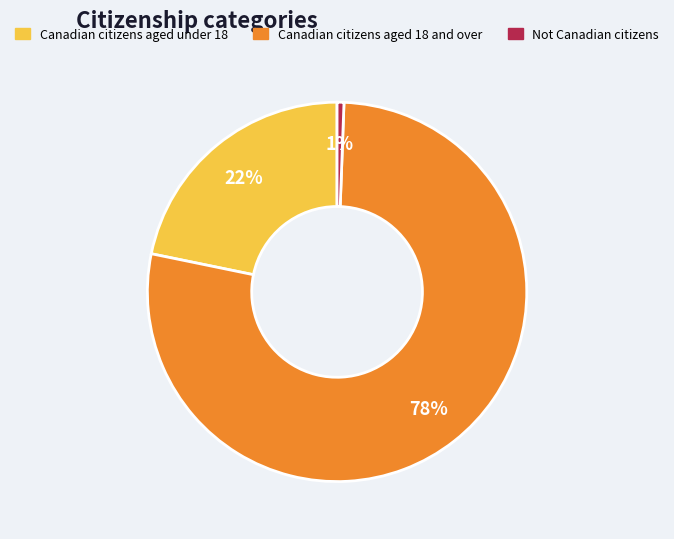

Does any single category account for the majority?

Yes